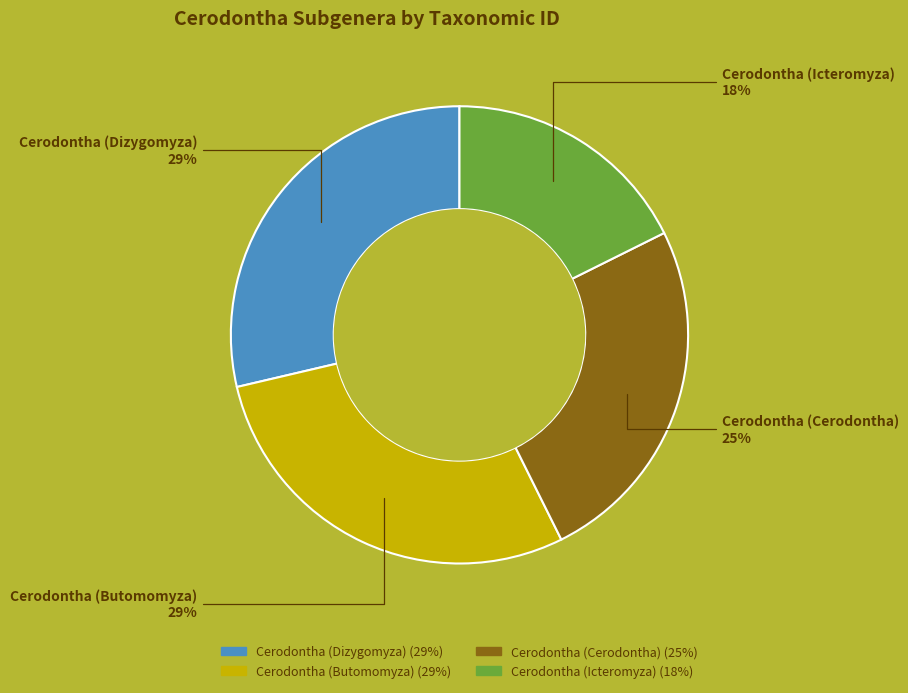

True or false: Cerodontha (Butomomyza) accounts for 15% of the total.

False